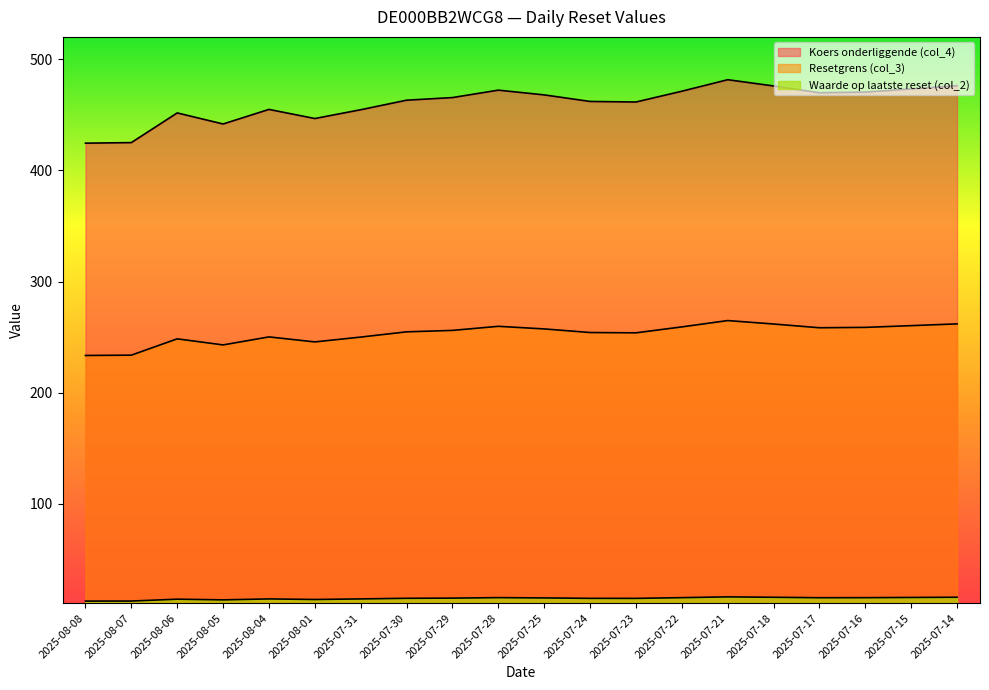

What is the greatest value displayed?

481.6